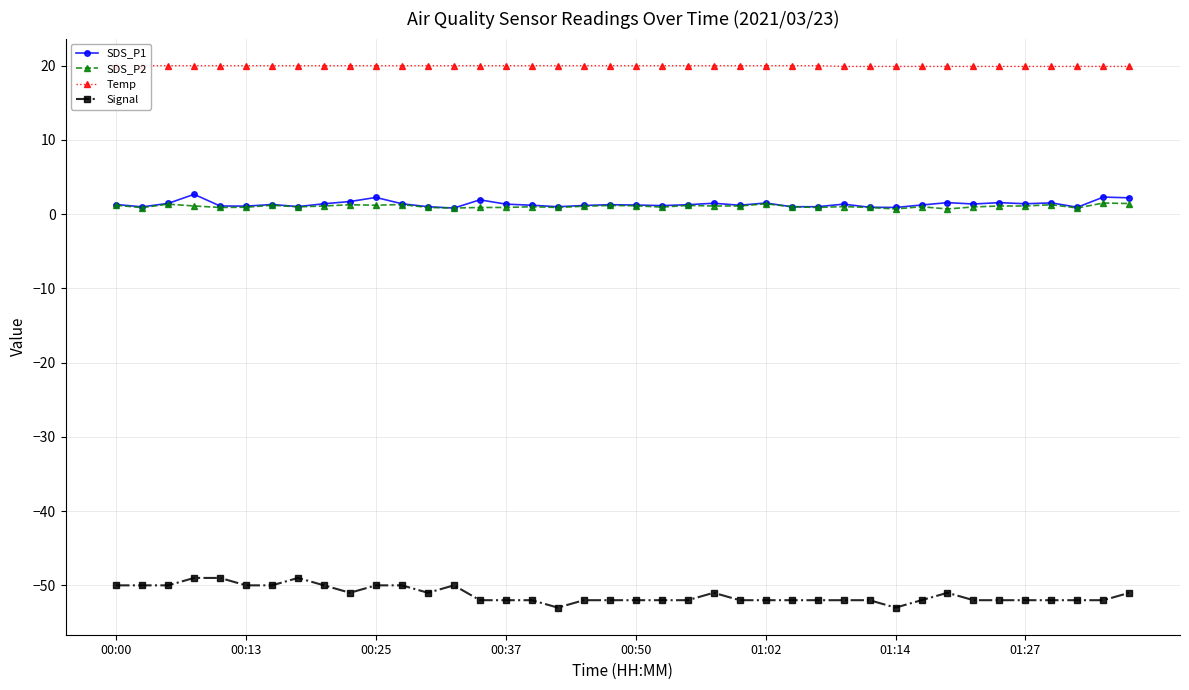

The Signal series shows -22.9 at 00:25. True or false?

False